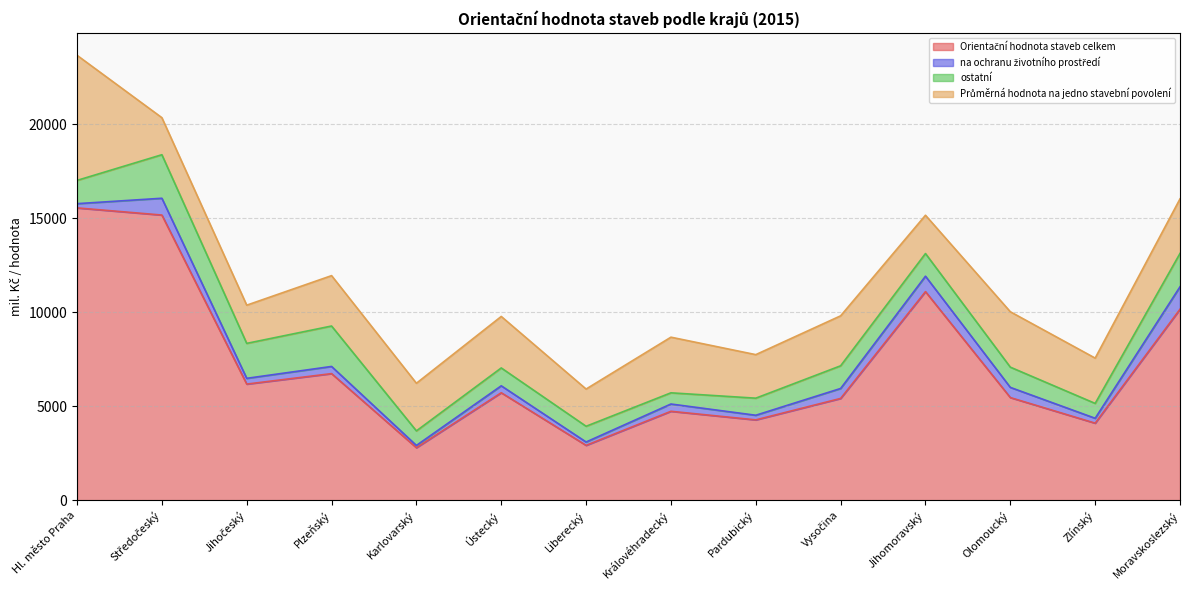

Reading right to left, what are all the values shown in this chart?

Orientační hodnota staveb celkem: Moravskoslezský=10160	Zlínský=4097	Olomoucký=5459	Jihomoravský=11097	Vysočina=5413	Pardubický=4272	Královéhradecký=4729	Liberecký=2916	Ústecký=5716	Karlovarský=2791	Plzeňský=6734	Jihočeský=6177	Středočeský=15172	Hl. město Praha=15553
na ochranu životního prostředí: Moravskoslezský=1194	Zlínský=260	Olomoucký=542	Jihomoravský=821	Vysočina=530	Pardubický=246	Královéhradecký=387	Liberecký=178	Ústecký=369	Karlovarský=120	Plzeňský=381	Jihočeský=306	Středočeský=894	Hl. město Praha=225
ostatní: Moravskoslezský=1775	Zlínský=791	Olomoucký=1077	Jihomoravský=1206	Vysočina=1207	Pardubický=909	Královéhradecký=596	Liberecký=838	Ústecký=951	Karlovarský=775	Plzeňský=2152	Jihočeský=1860	Středočeský=2317	Hl. město Praha=1238
Průměrná hodnota na jedno stavební povolení: Moravskoslezský=2904	Zlínský=2411	Olomoucký=2948	Jihomoravský=2038	Vysočina=2659	Pardubický=2317	Královéhradecký=2961	Liberecký=1981	Ústecký=2740	Karlovarský=2535	Plzeňský=2681	Jihočeský=2033	Středočeský=1971	Hl. město Praha=6658